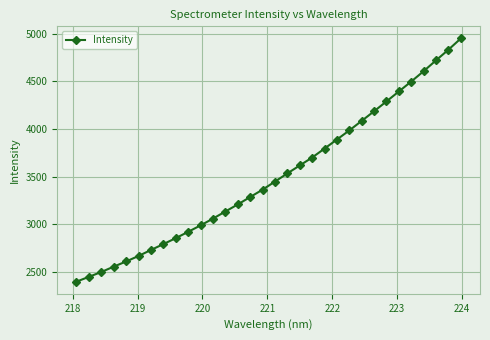

True or false: there are more than 2 points higher than both neighbors.

False